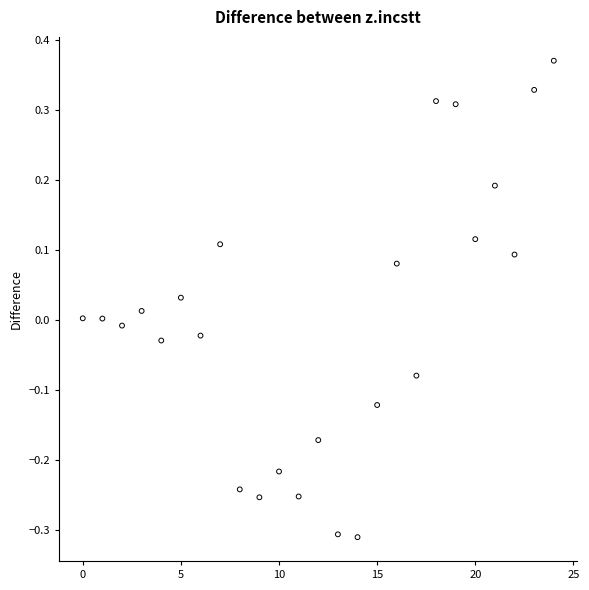

What is the range of Y values (max minus min)?

0.7